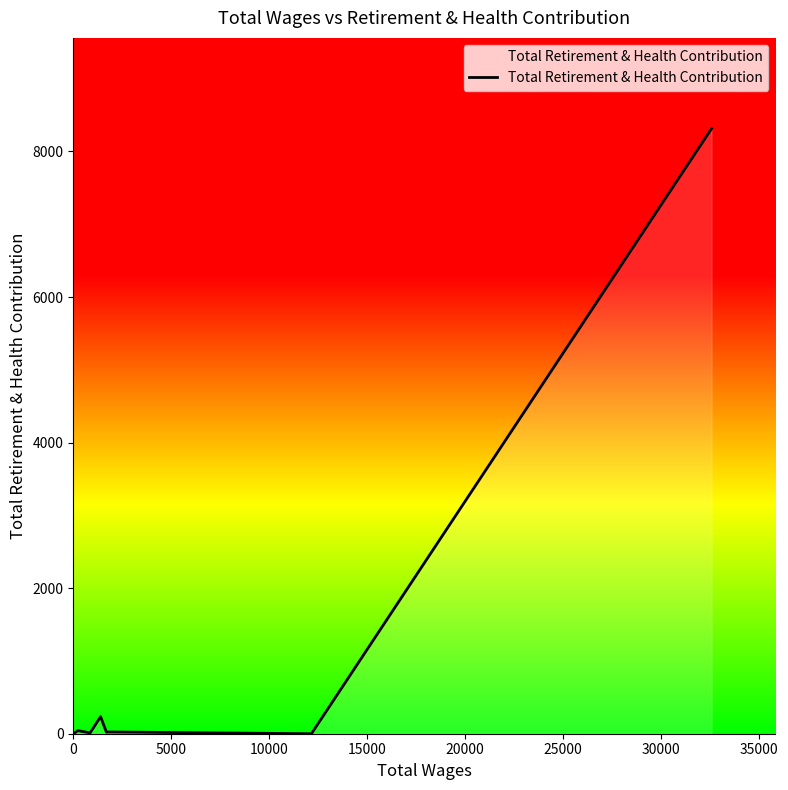

What is the difference between the maximum and minimum values?

8313